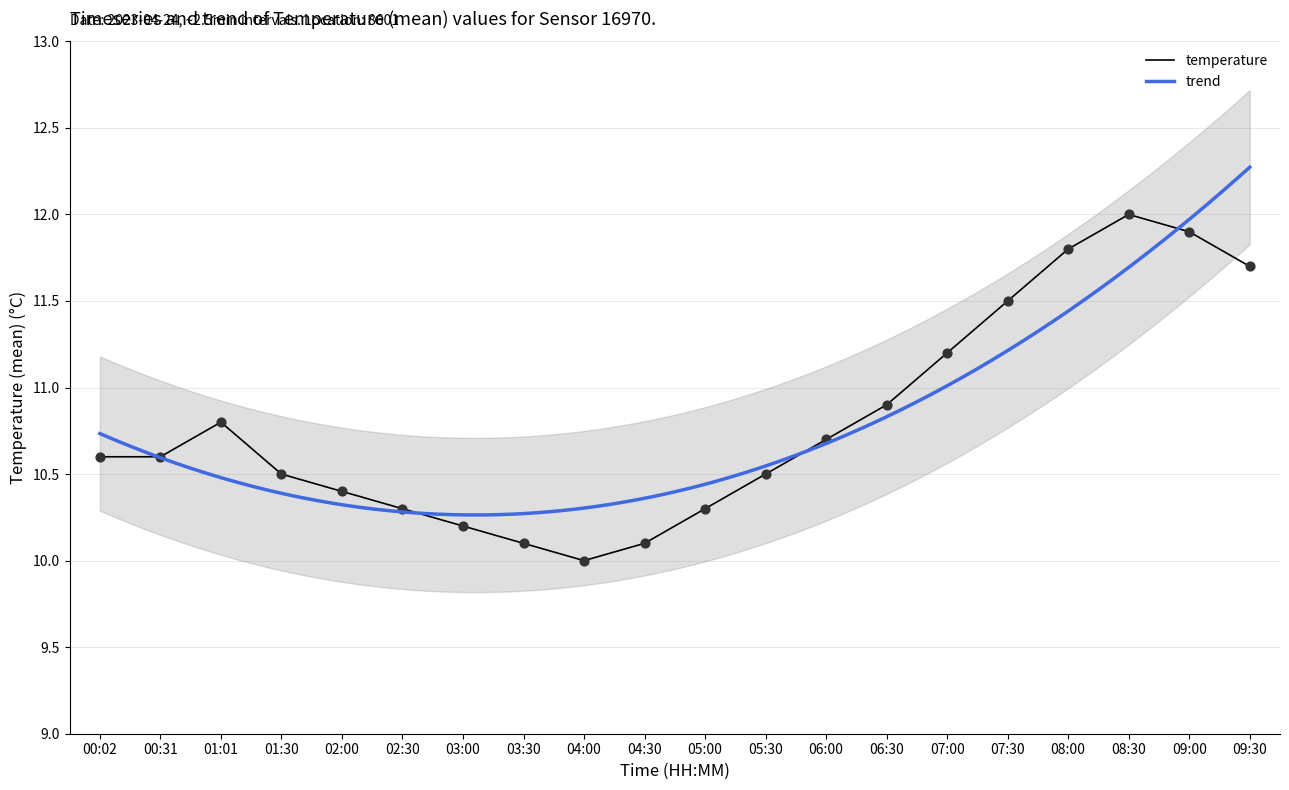

Approximately how many times larger is the value at 04:30 compared to 07:00?

0.9